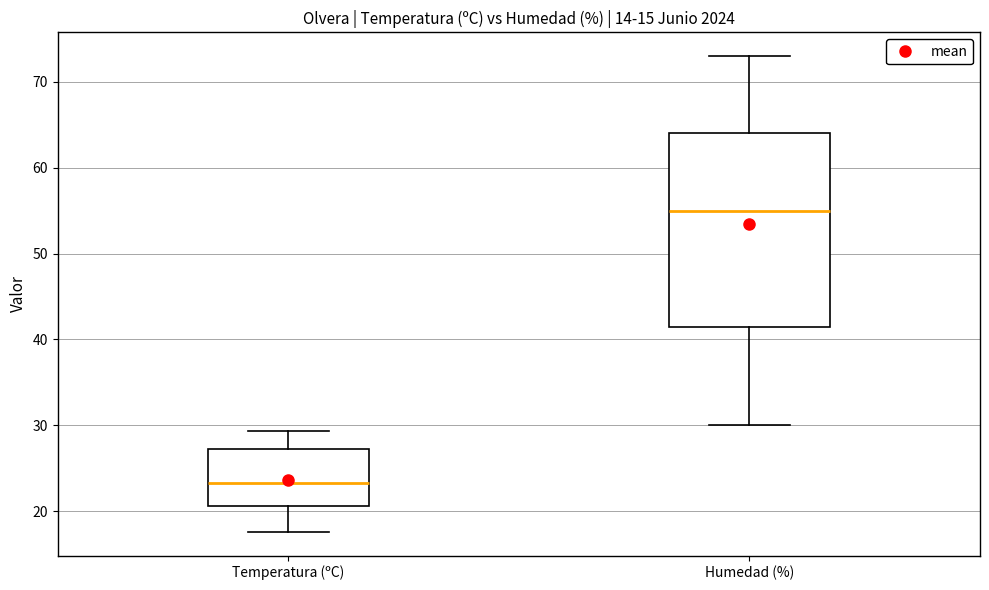

Which box is the tallest, from its lower edge to its upper edge?

Humedad (%)